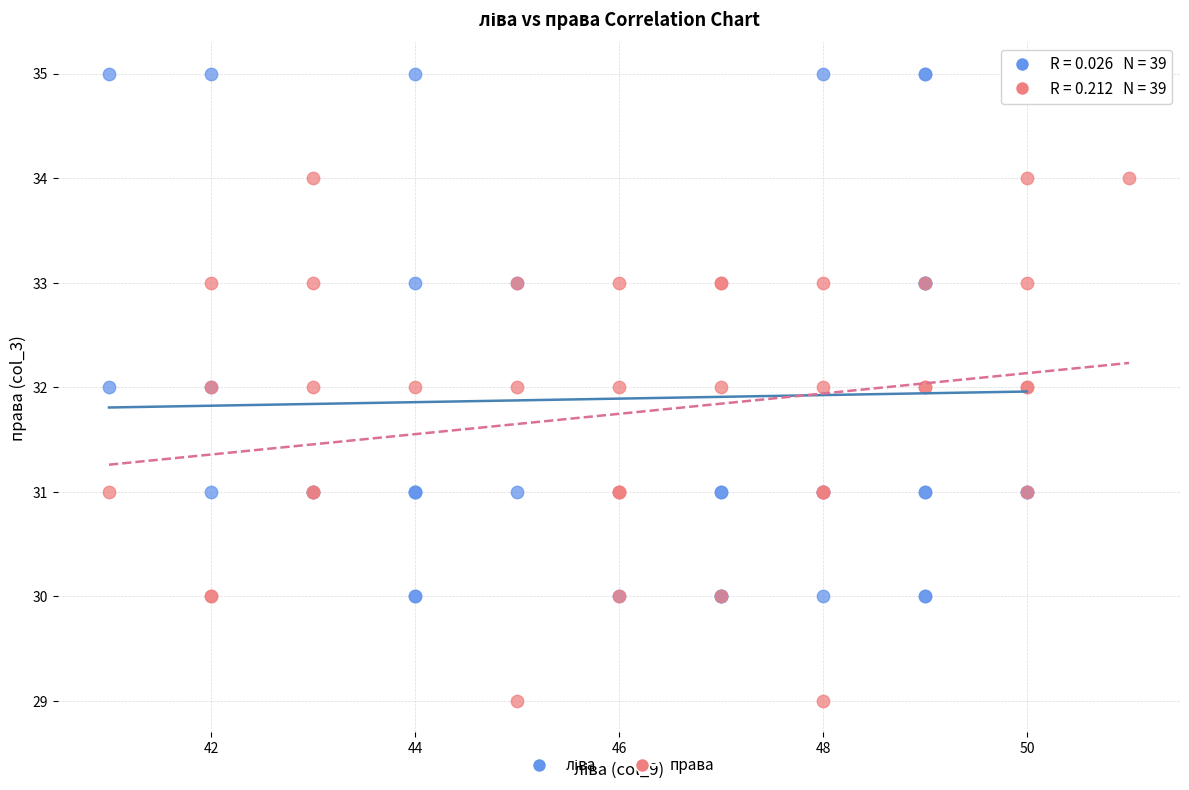

Which series reaches the minimum Y coordinate?

права